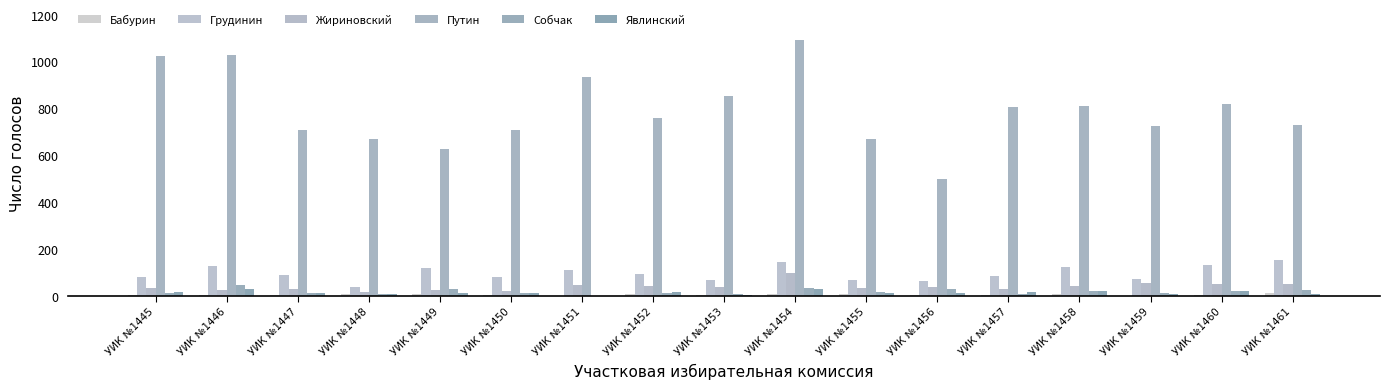

Which series has the largest range (max minus min)?

Путин